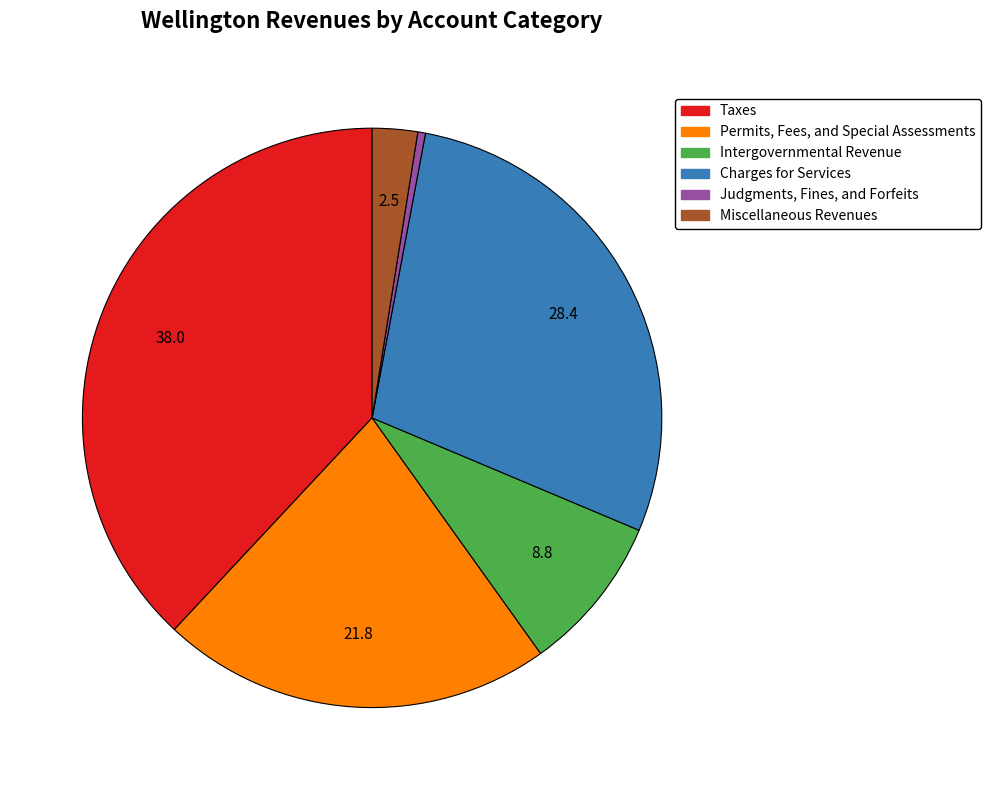

Is it true that Taxes is 38% of the pie?

True